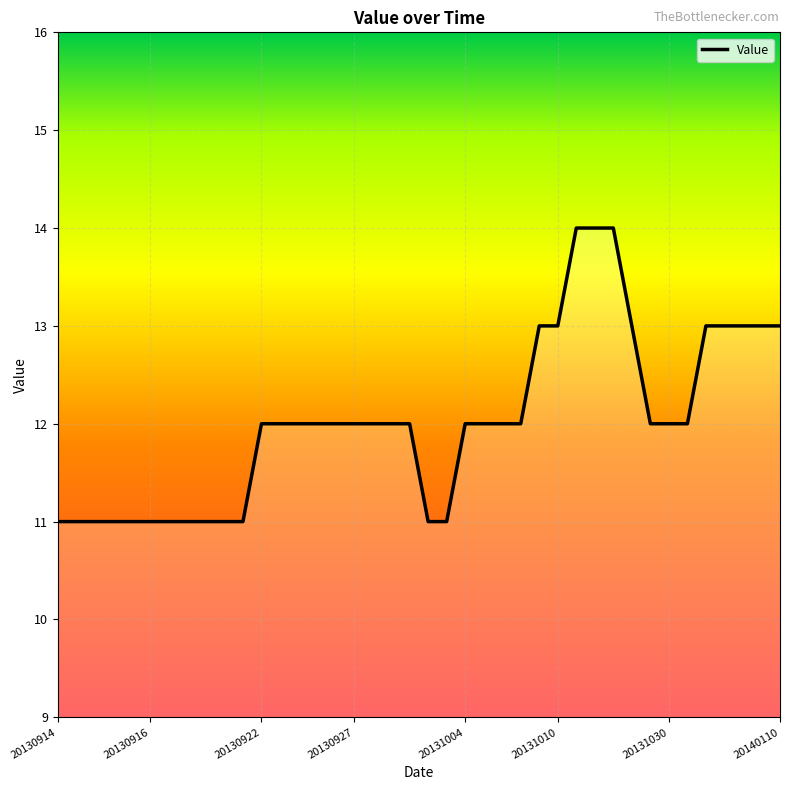

What is the greatest value displayed?

14